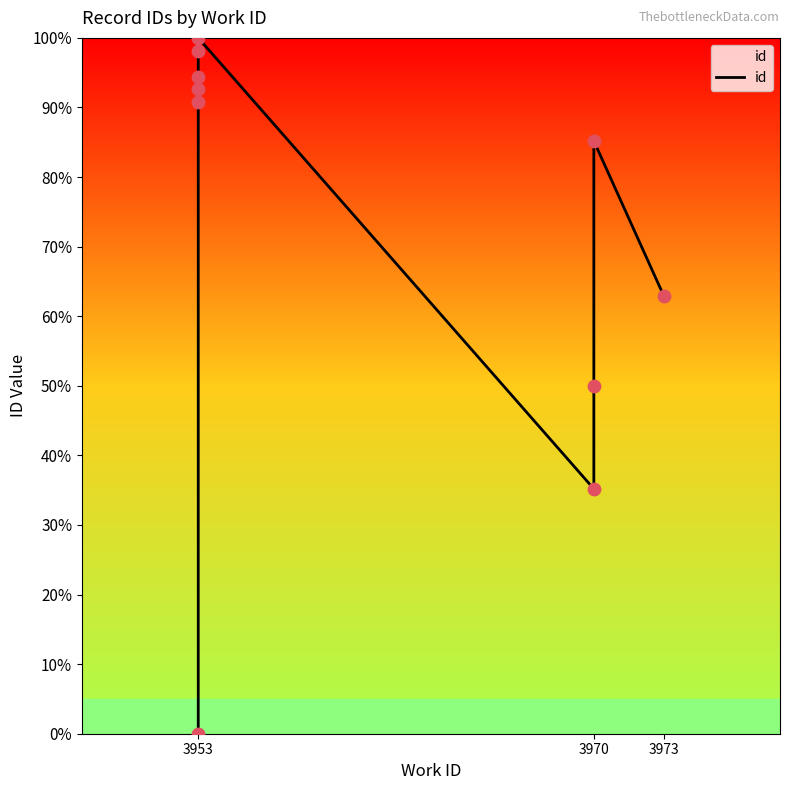

Between 3970 and 3953, which is larger?

3953